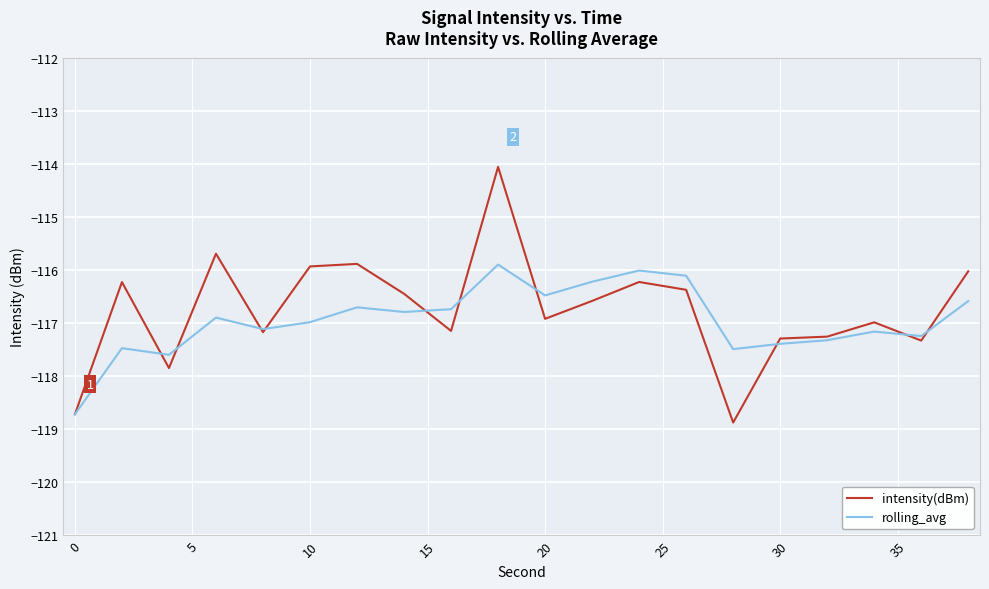

What is the highest value of the intensity(dBm) series?

-114.1